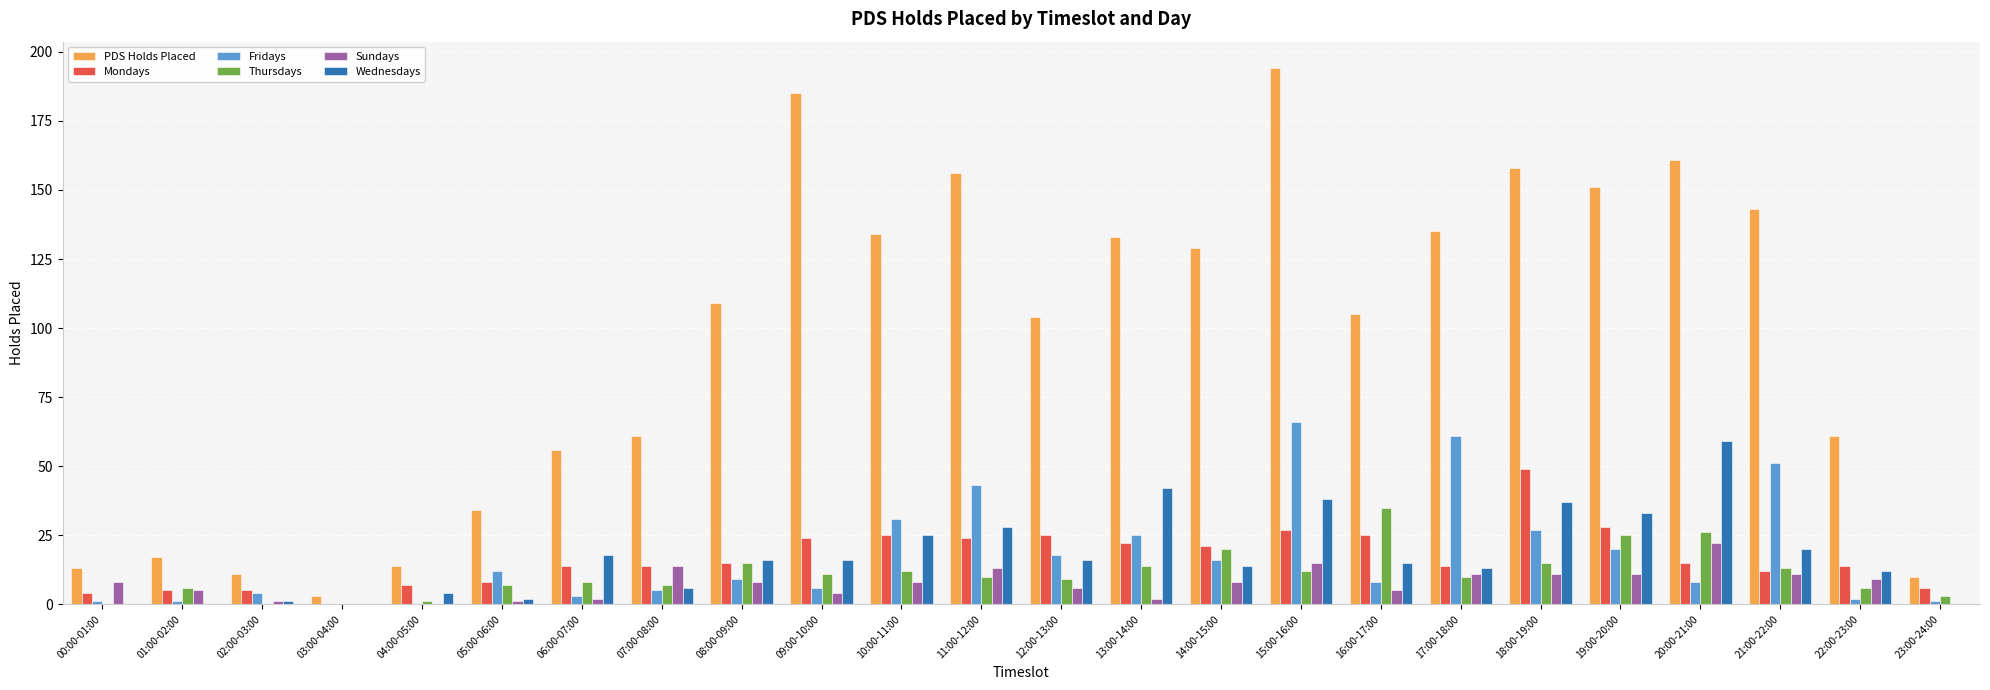

What is the greatest value displayed?

194